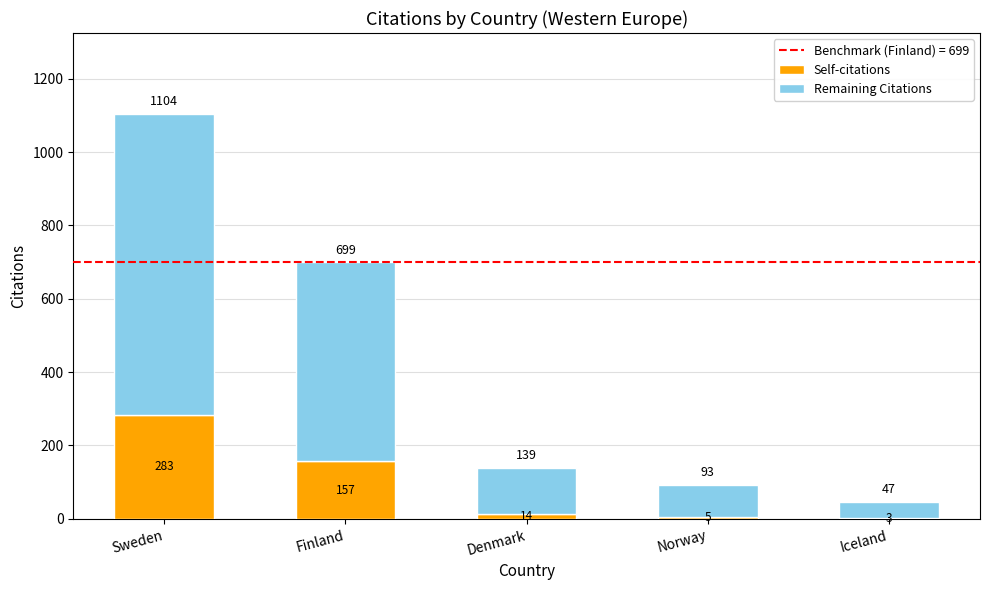

What is the maximum value for Self-citations?

283